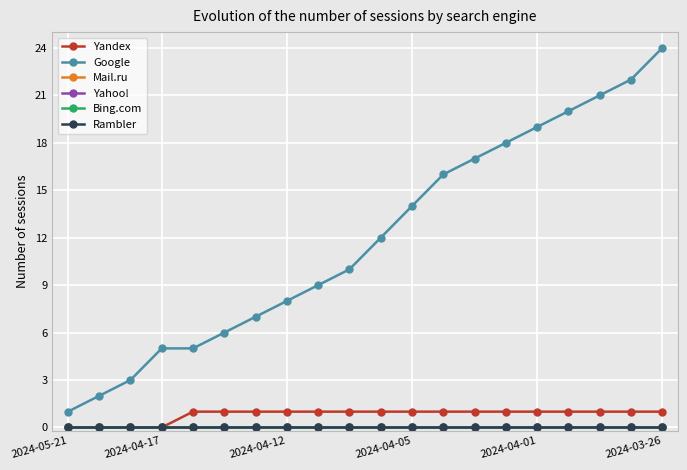

Is this an area chart (filled region under the line)?

No